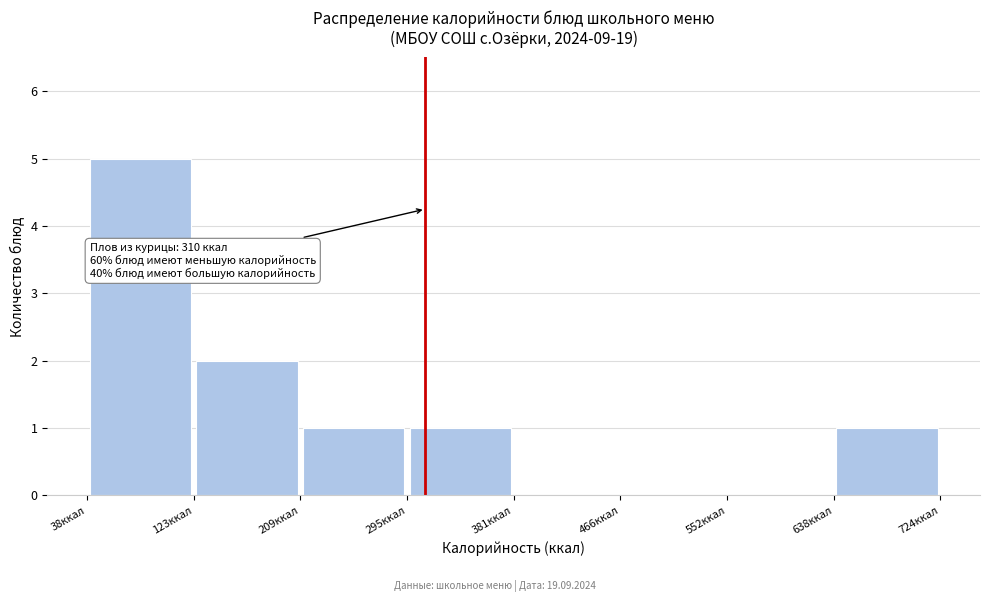

Which range on the x-axis has the tallest bar?

40 to 120